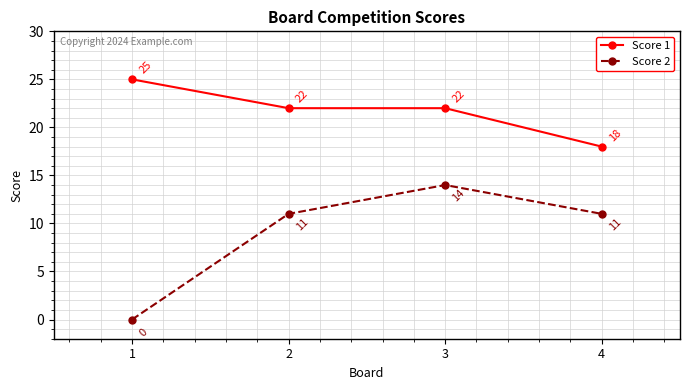

Between 2 and 3, which series saw the biggest shift?

Score 2